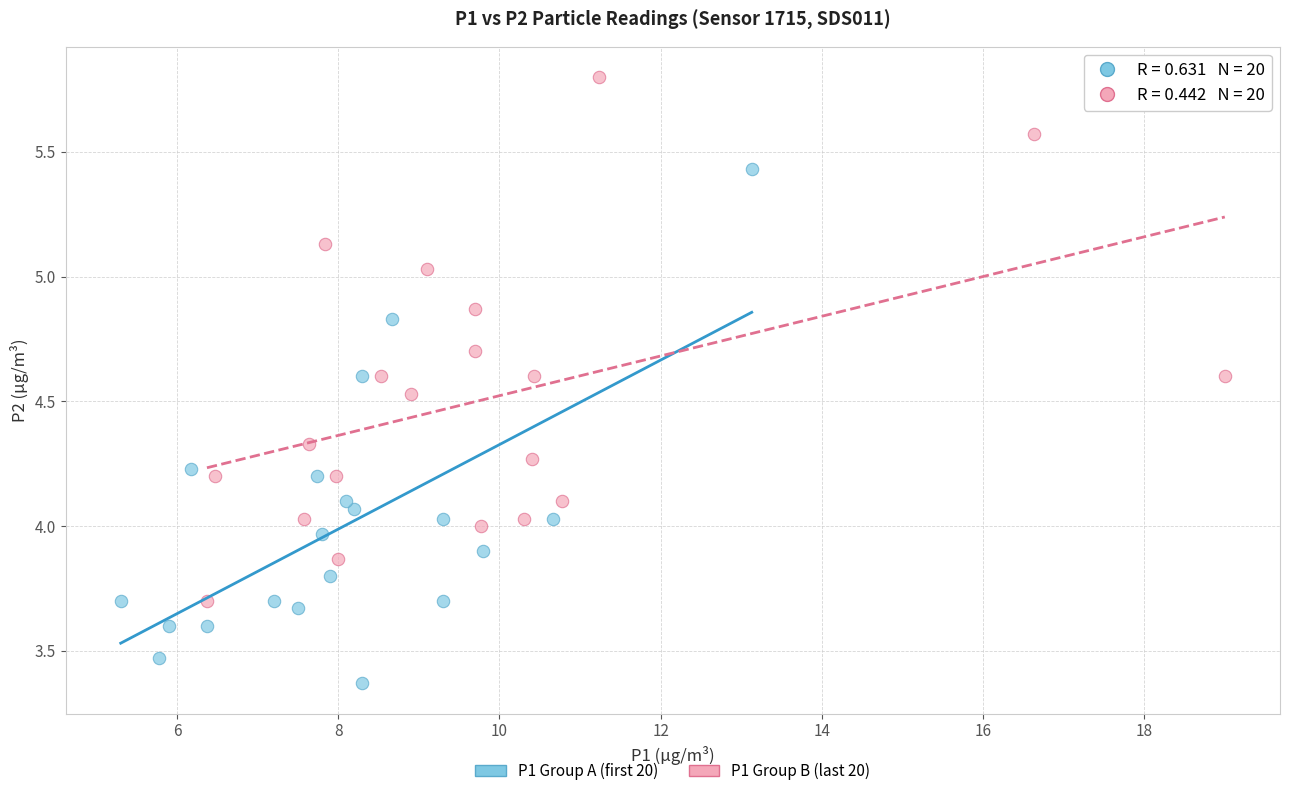

Which series contains the lowest Y value?

P1 Group A (first 20)